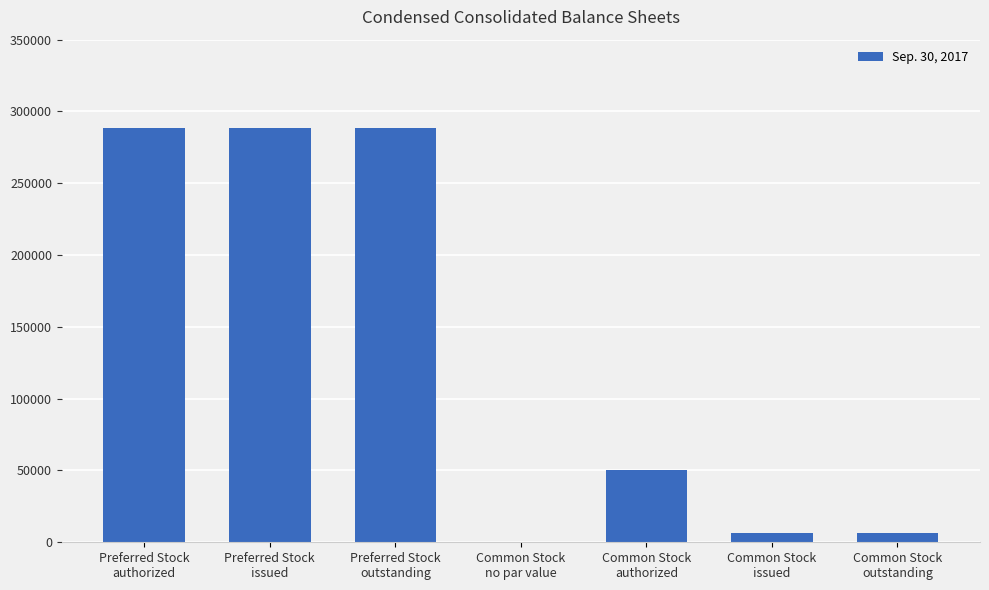

True or false: the data shows 6655 at Common Stock
issued.

True